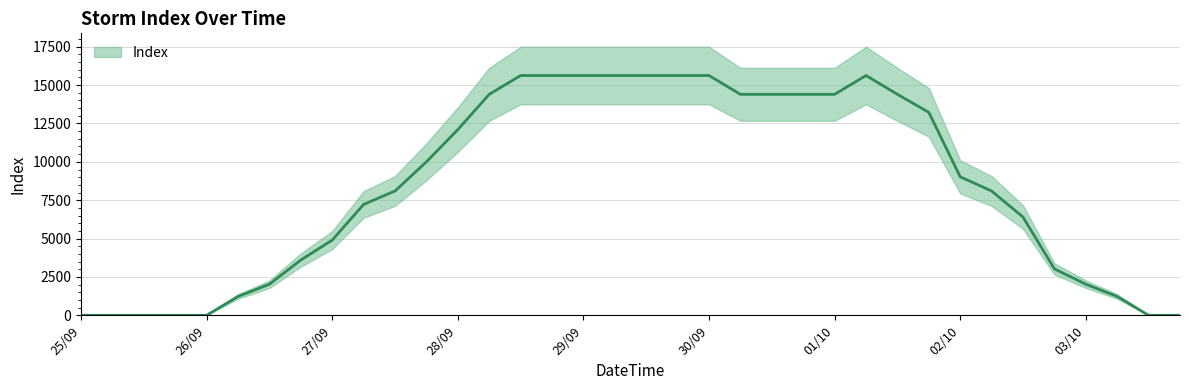

At which label is the value closest to 7812?

2005092712